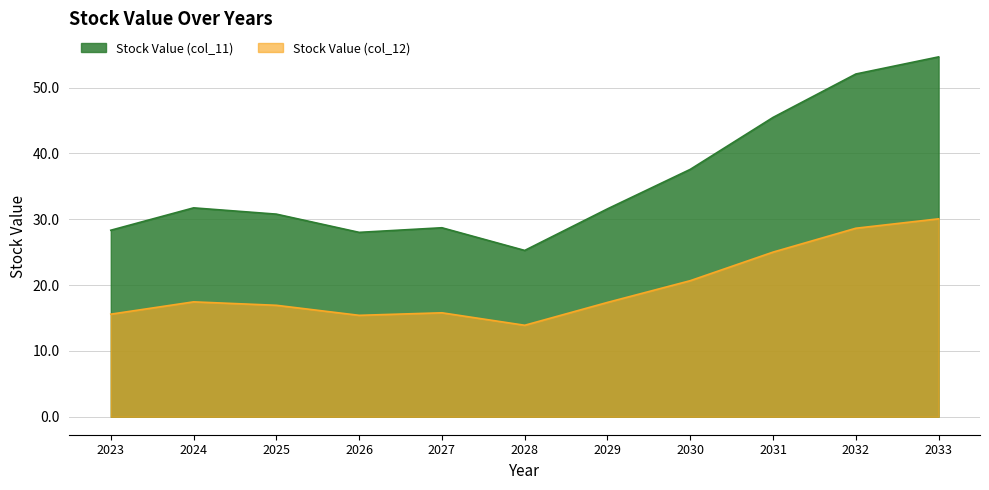

True or false: Stock Value (col_12) and Stock Value (col_11) cross at least once.

False